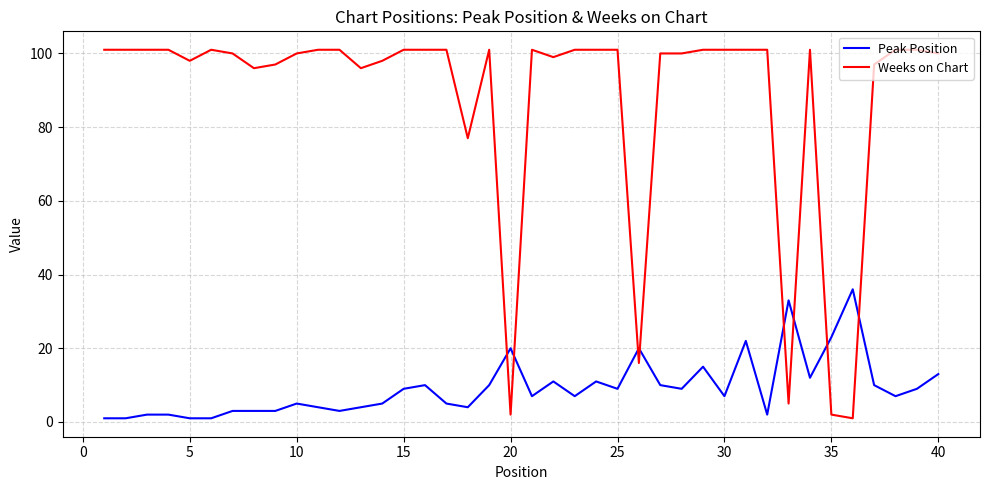

Which series has the widest spread of values?

Weeks on Chart